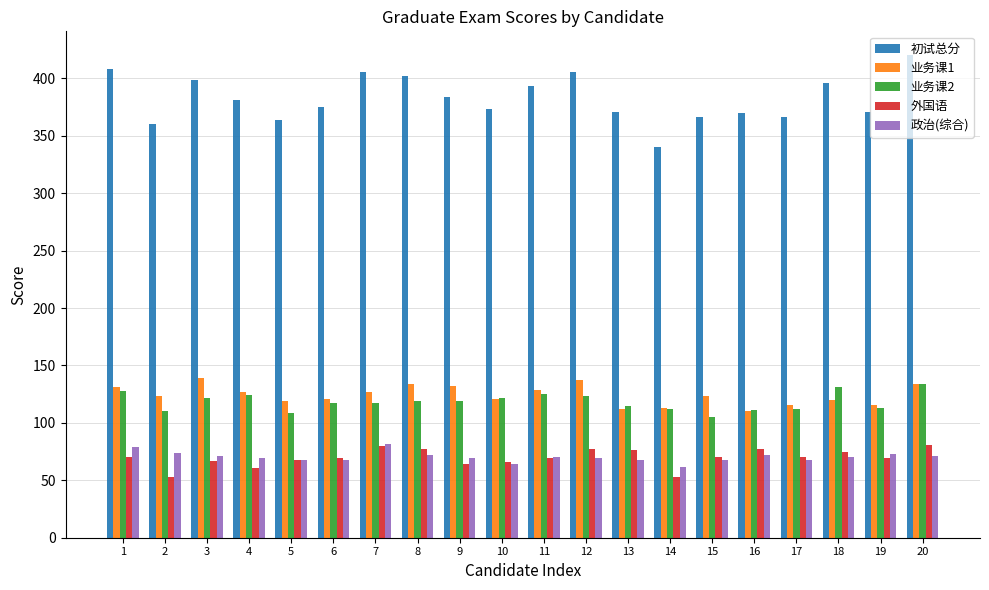

Between 8 and 14, which series saw the biggest shift?

初试总分